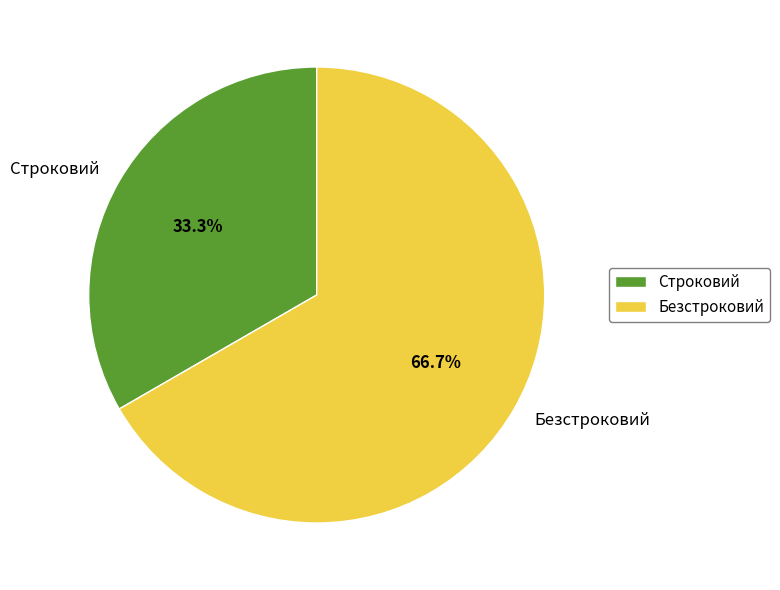

How many segments does this pie chart have?

2